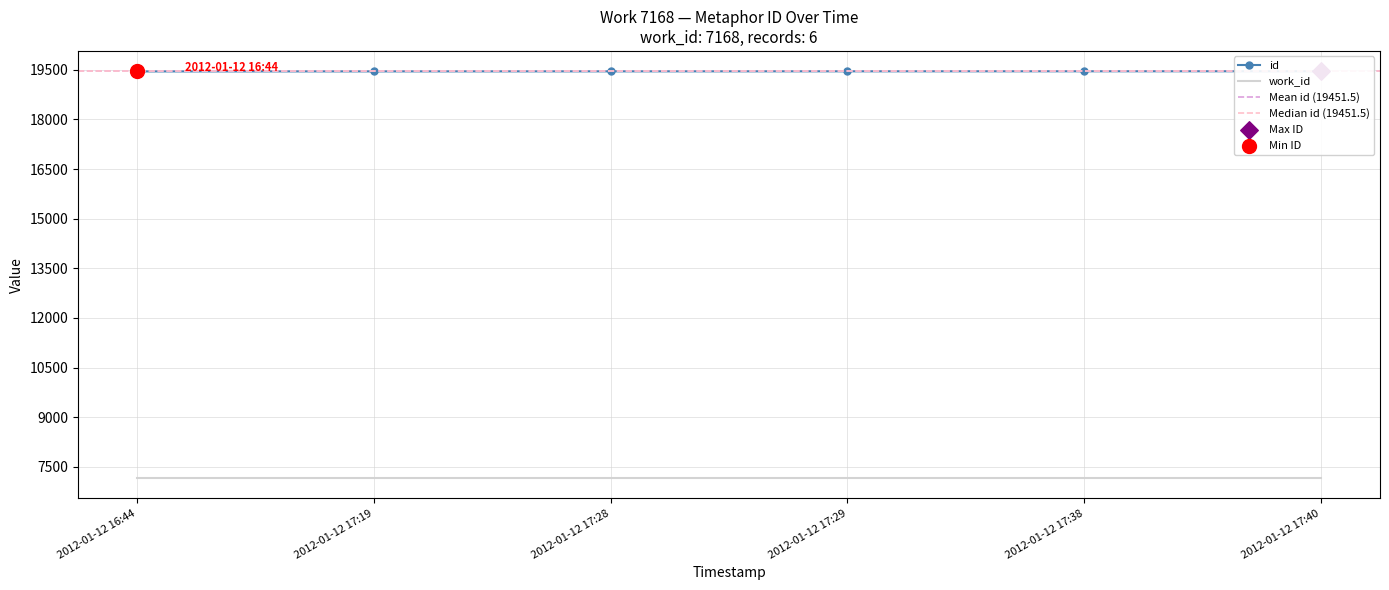

Which has a higher value, 2012-01-12 17:38 or 2012-01-12 17:40?

2012-01-12 17:40